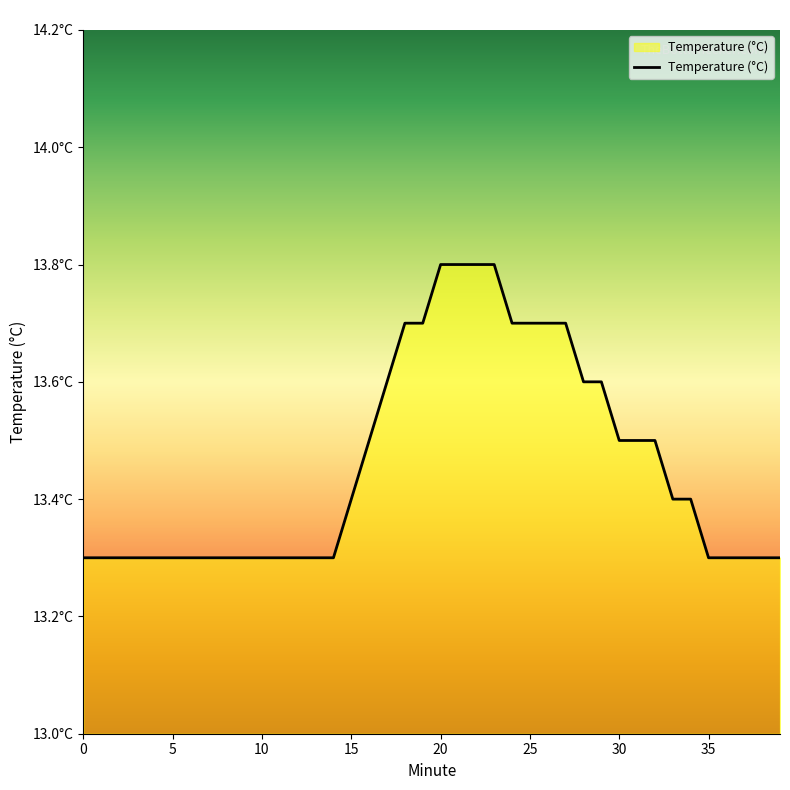

What is the value of the 16th point from the left?

13.4